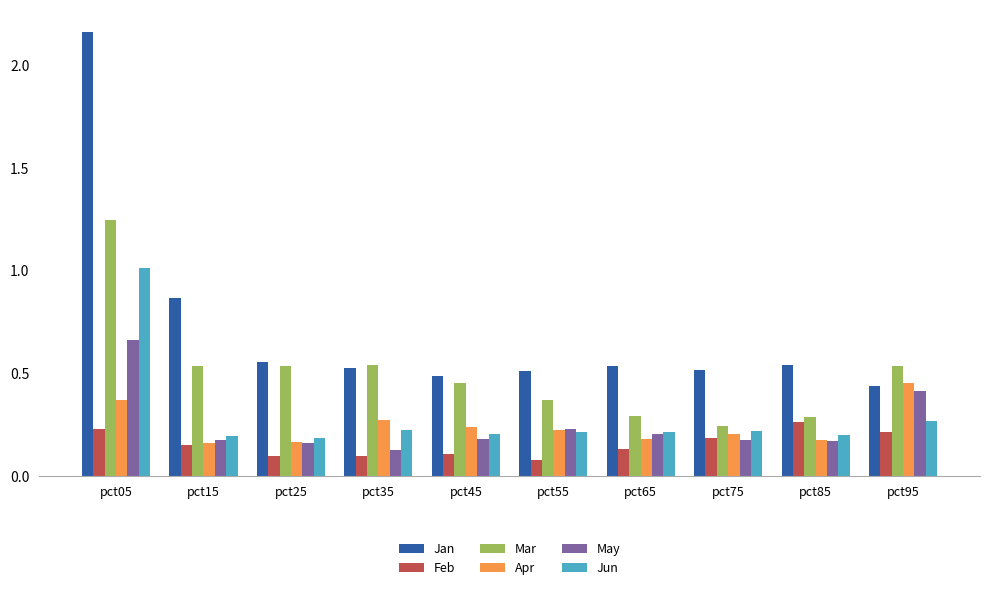

Which series has the widest spread of values?

Jan